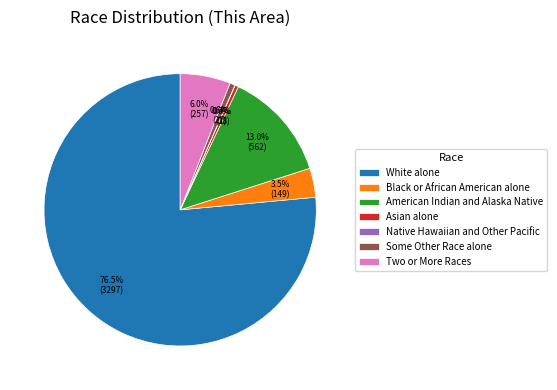

Combined, do American Indian and Alaska Native and Asian alone account for over 50%?

No